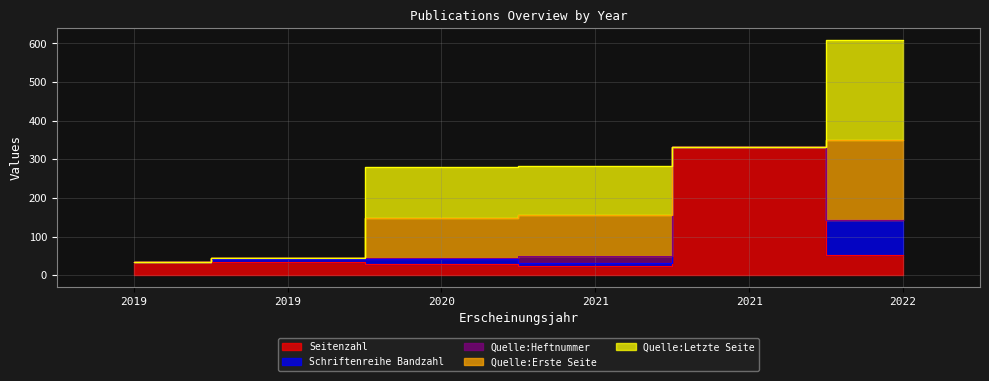

Where is Seitenzahl nearest to the value 178?

2022